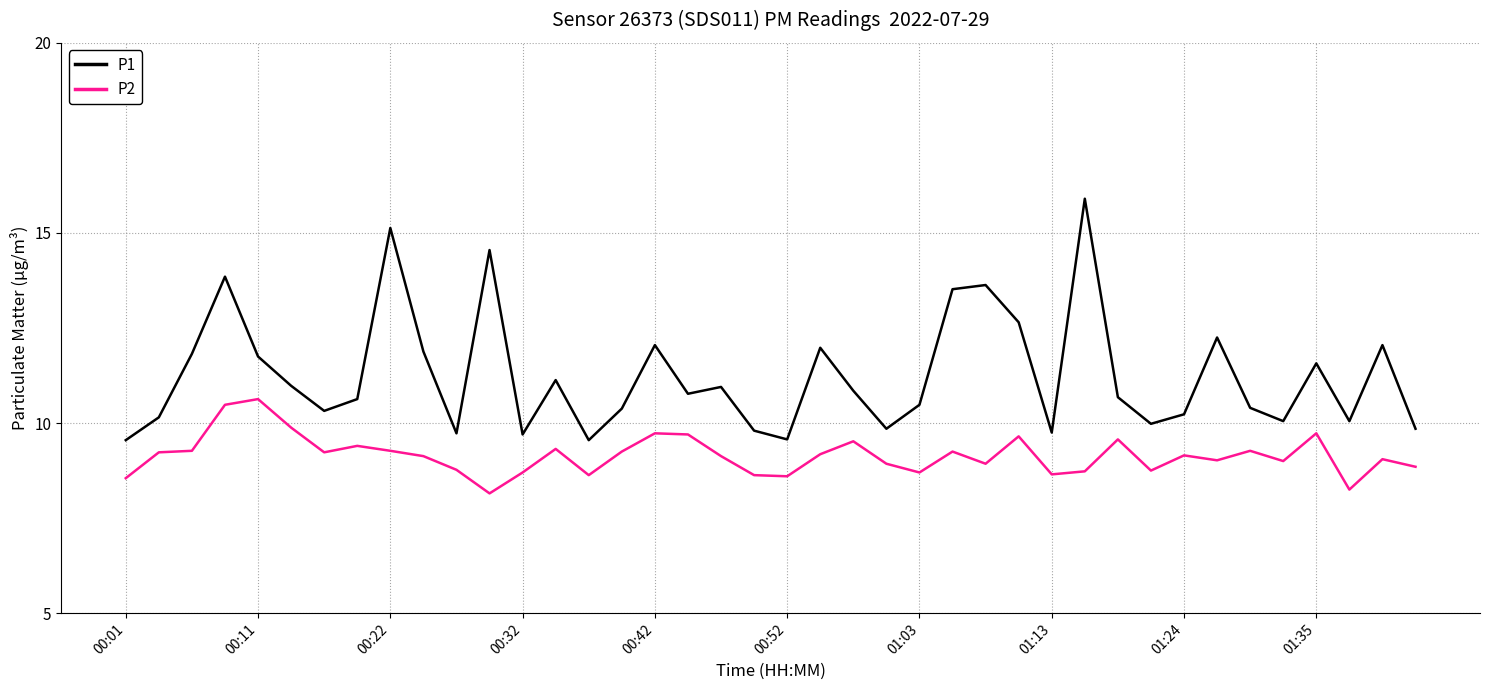

Which series has the largest total across all categories?

P1